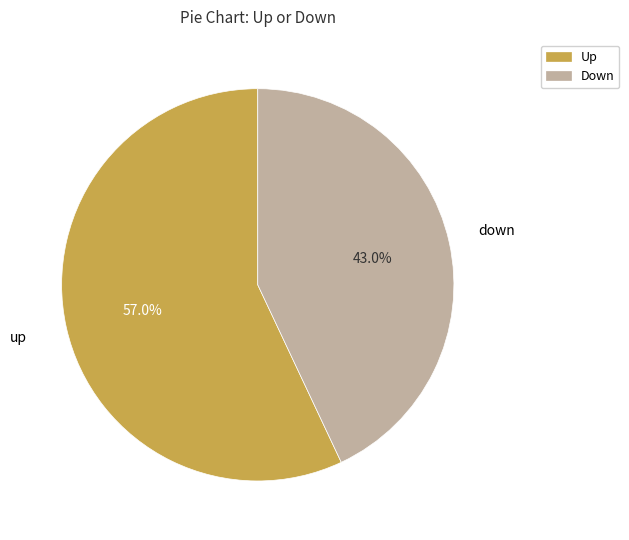

Is there a majority slice in this chart?

Yes